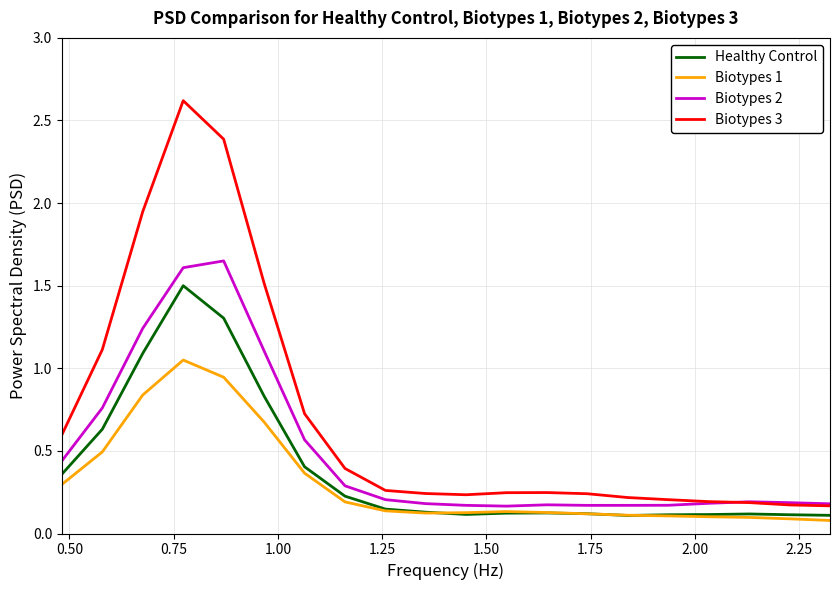

Which series has the largest total across all categories?

Biotypes 3